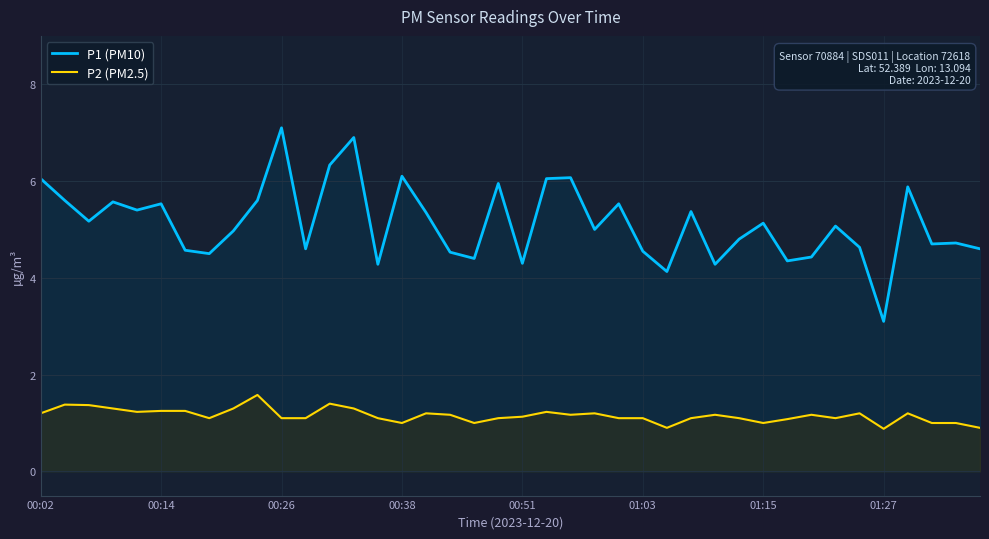

Which series has the widest spread of values?

P1 (PM10)